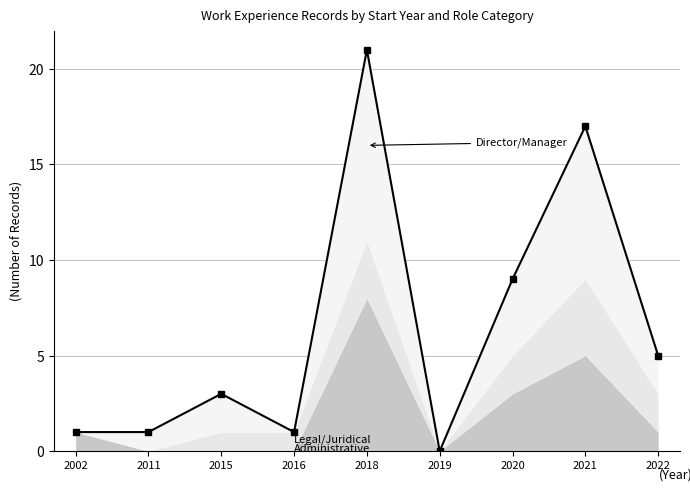

How many lines are shown in the chart?

1